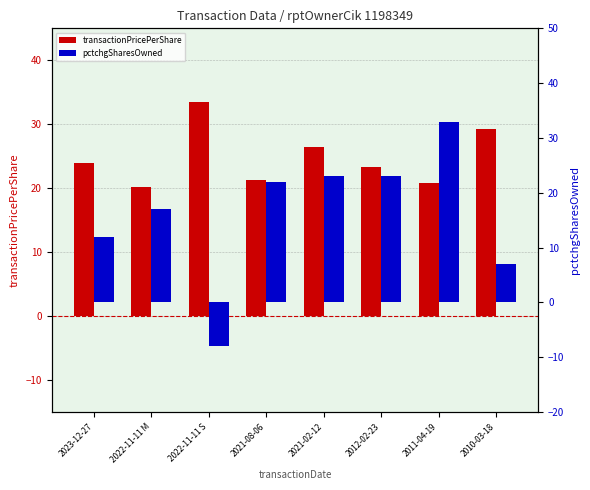

At which category is the sum across all series the highest?

2011-04-19